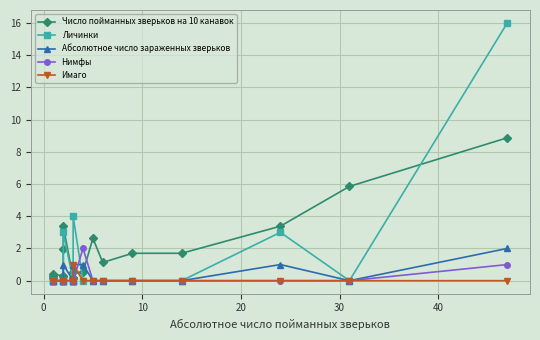

Is this an area chart (filled region under the line)?

No